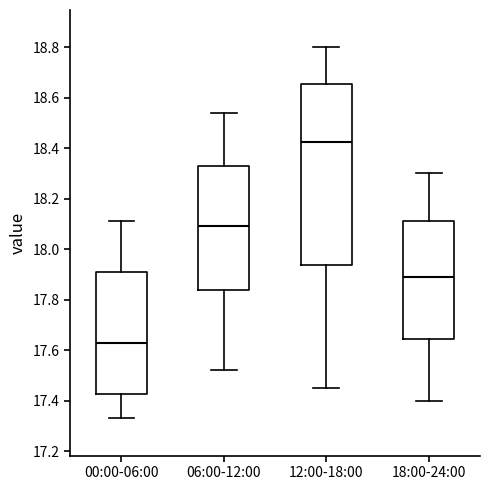

Where does the median line of the box for 00:00-06:00 sit on the y-axis? The values are not printed on the chart, so give them approximately, as read against the axis.

17.64